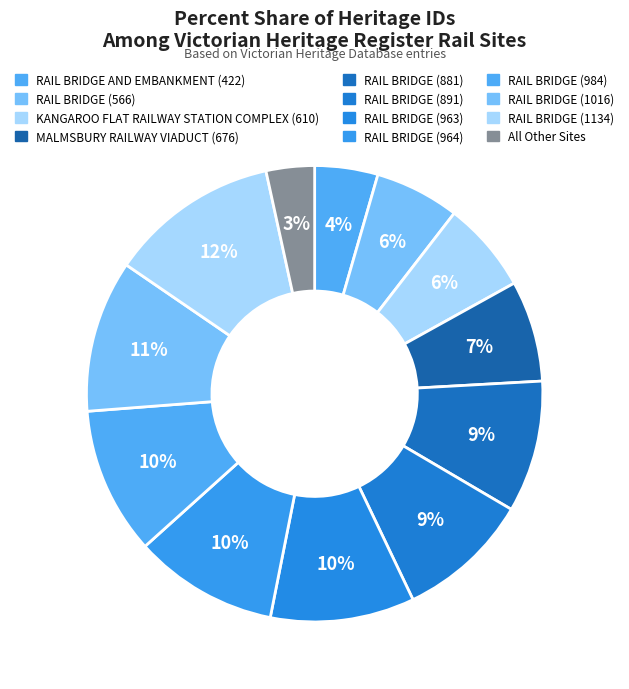

How many slices are in this pie chart?

12